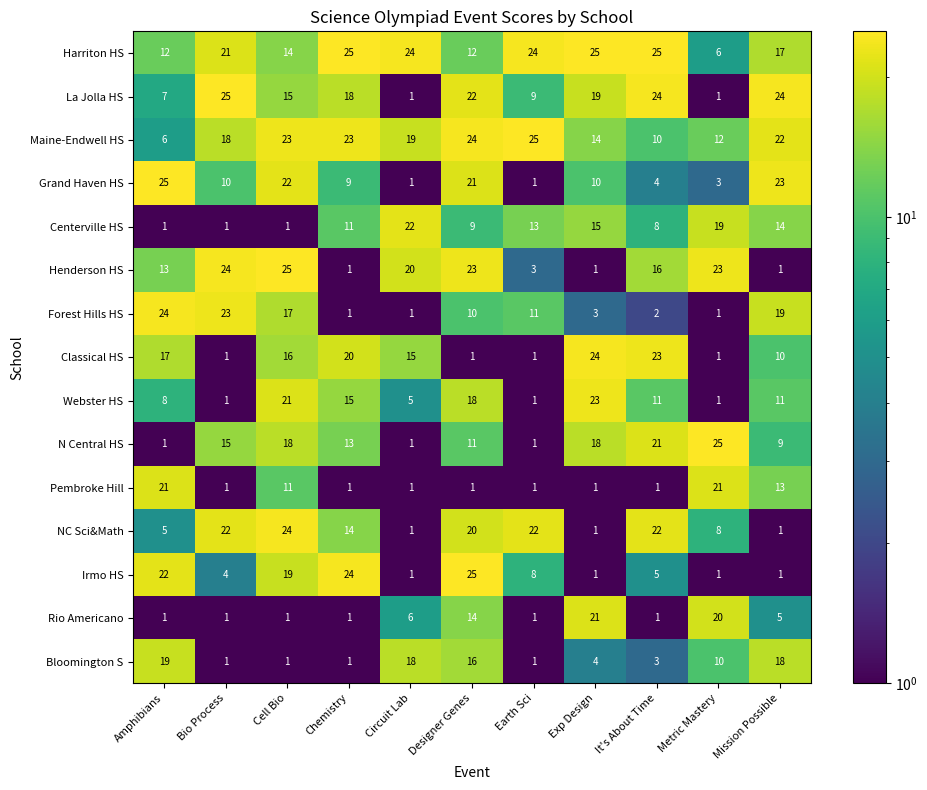

What is the greatest value displayed?

25